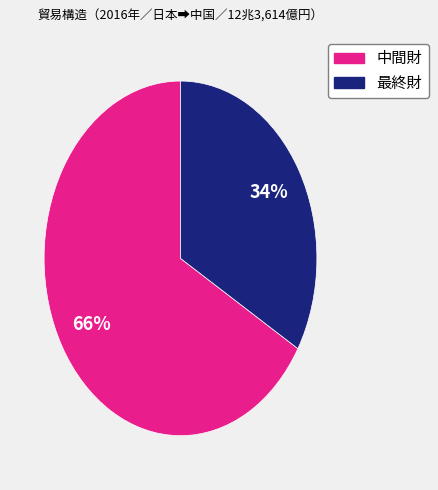

Which category accounts for the majority?

中間財